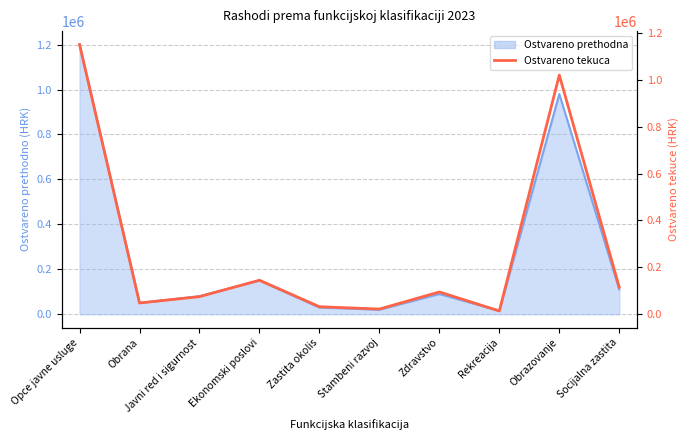

What is the value of the 10th point from the left?

115000